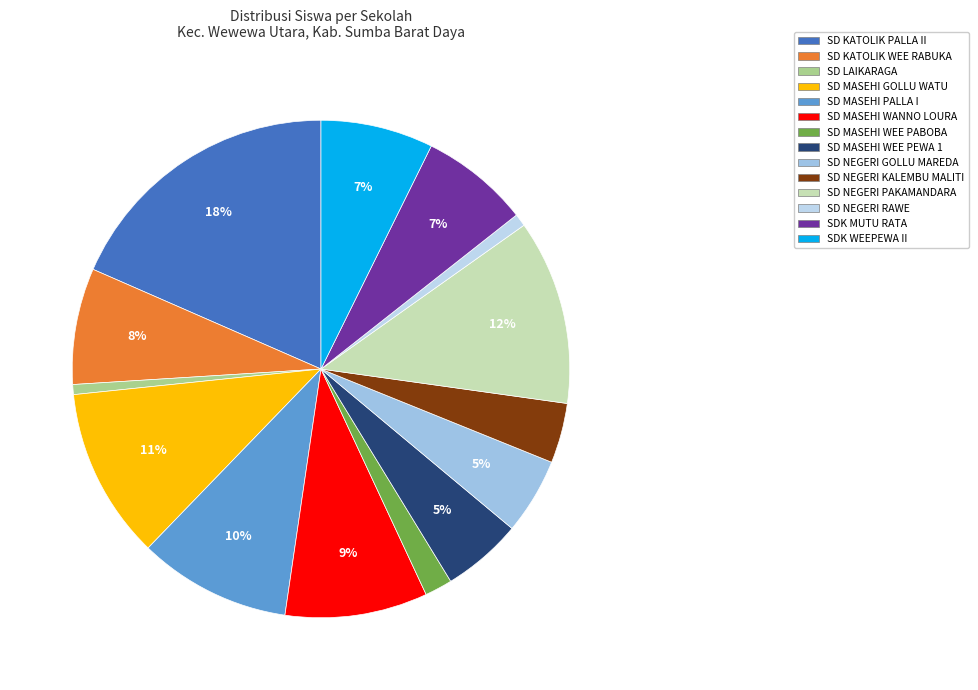

Which category has the biggest portion of the pie?

SD KATOLIK PALLA II